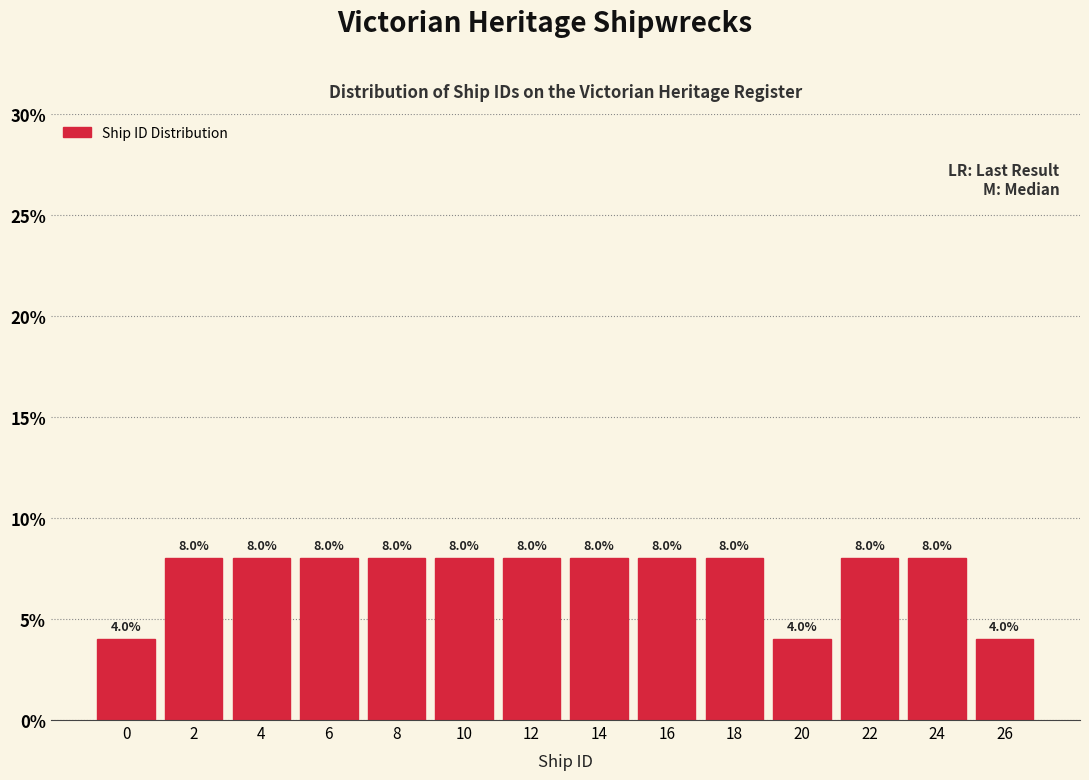

Reading right to left, list all the values displayed in this chart.

4	8	8	4	8	8	8	8	8	8	8	8	8	4